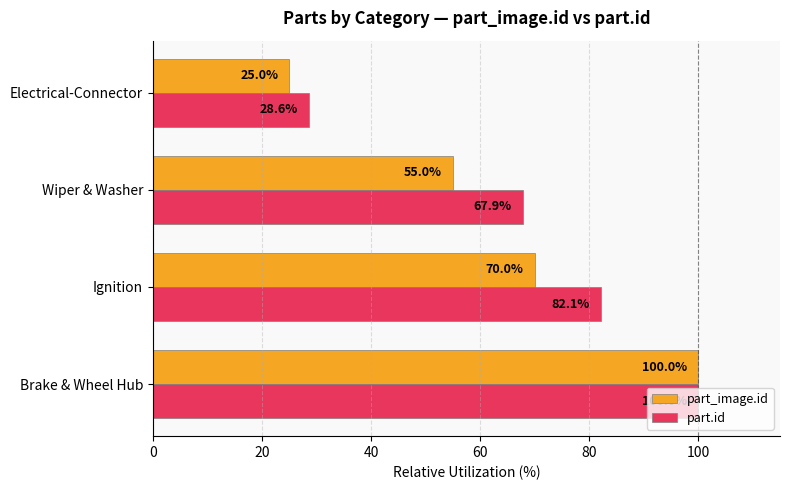

Rank the series by their average value, from highest to lowest.

part.id, part_image.id